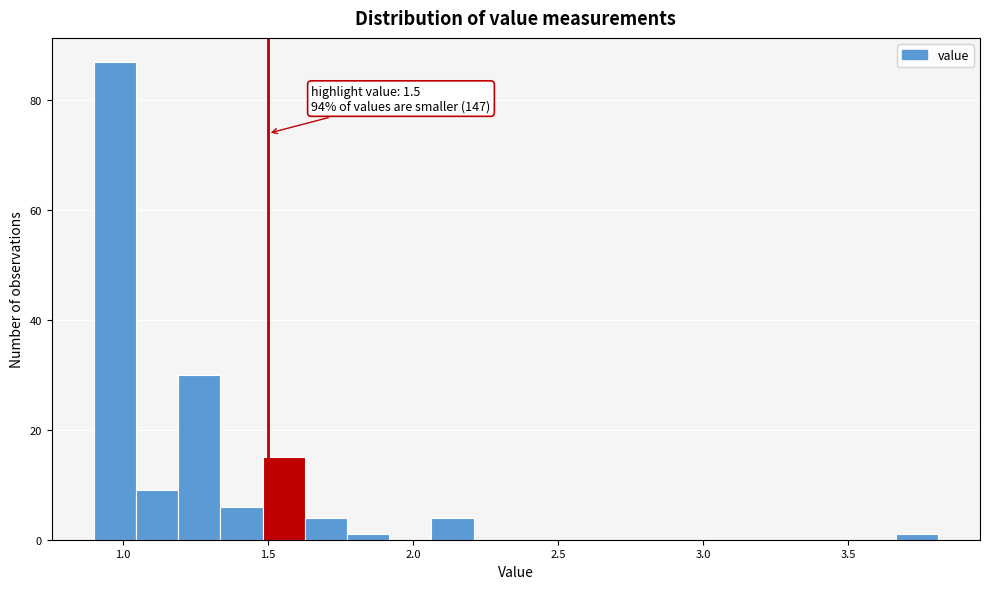

Around what value on the x-axis is the tallest bar? Give the approximate position of its centre, as read against the axis.

0.95